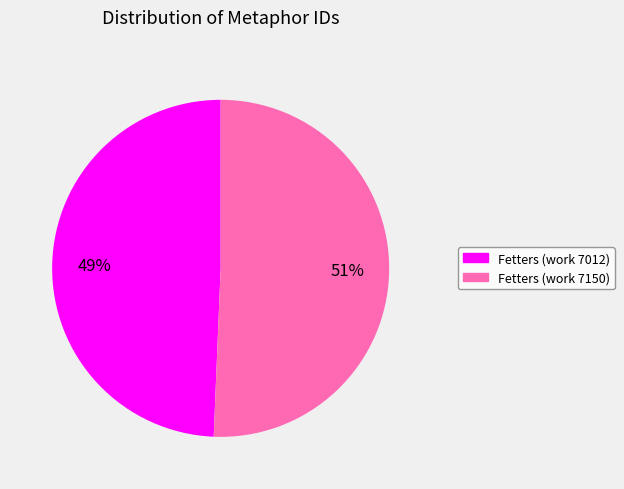

Which has a higher value, Fetters (work 7150) or Fetters (work 7012)?

Fetters (work 7150)